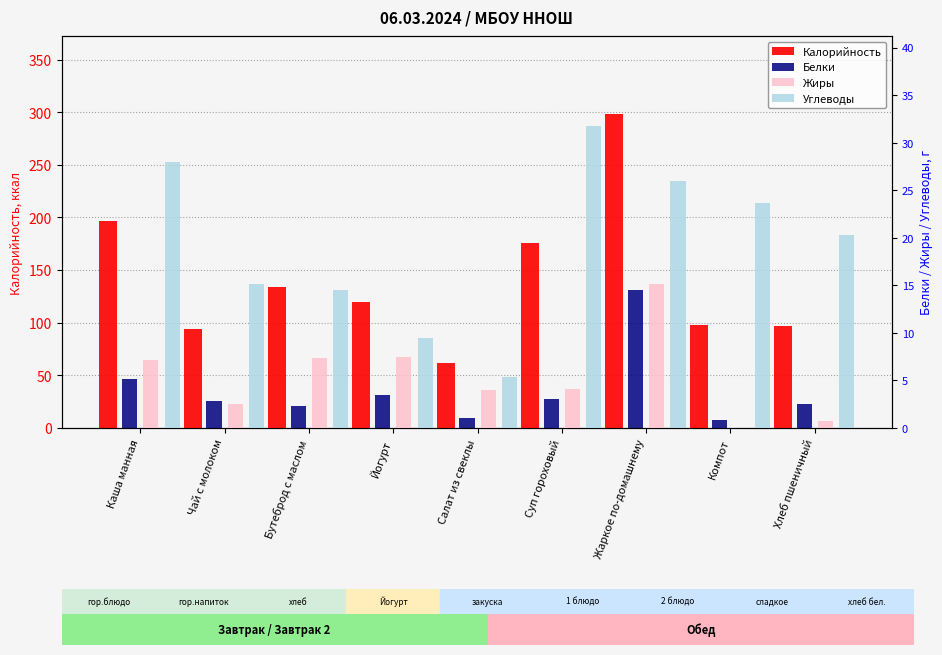

What is the difference between the second highest and minimum values in the Белки series?

4.3